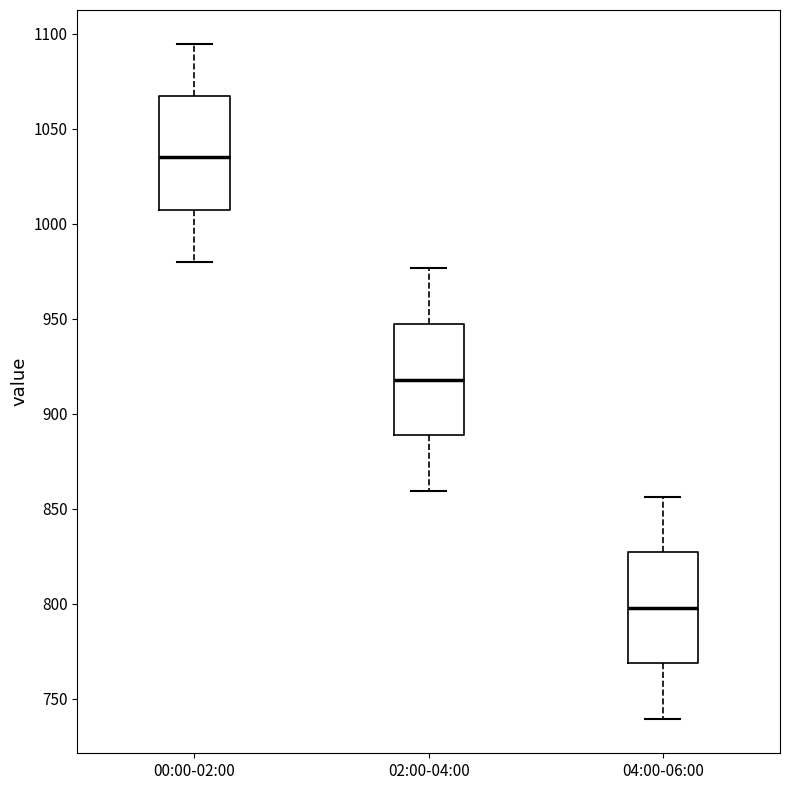

Which box has the highest median line?

00:00-02:00